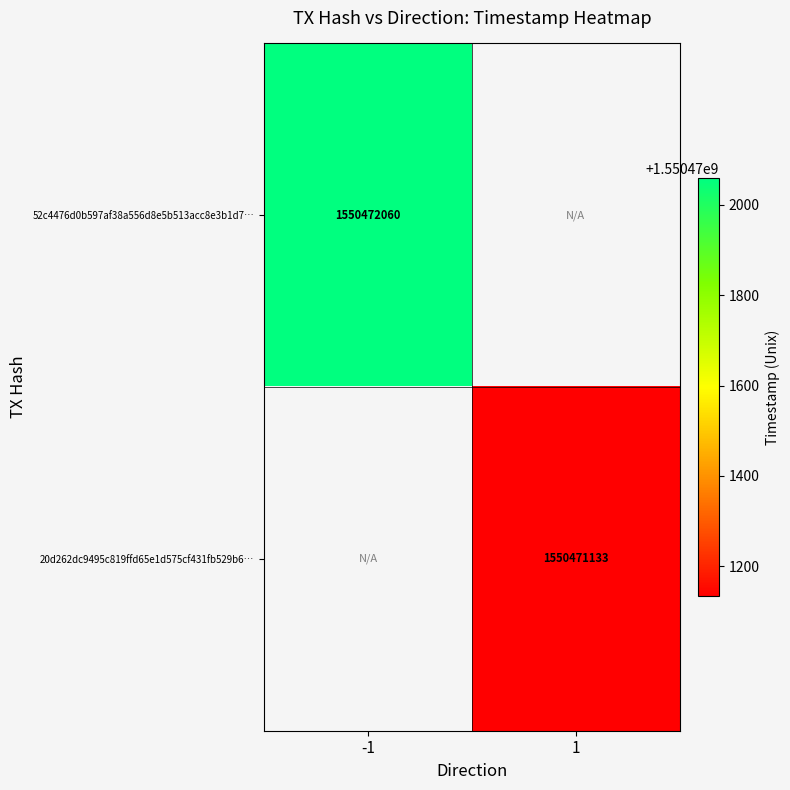

Is it true that 20d262dc9495c819ffd65e1d575cf431fb529b6 equals 0 at -1?

True